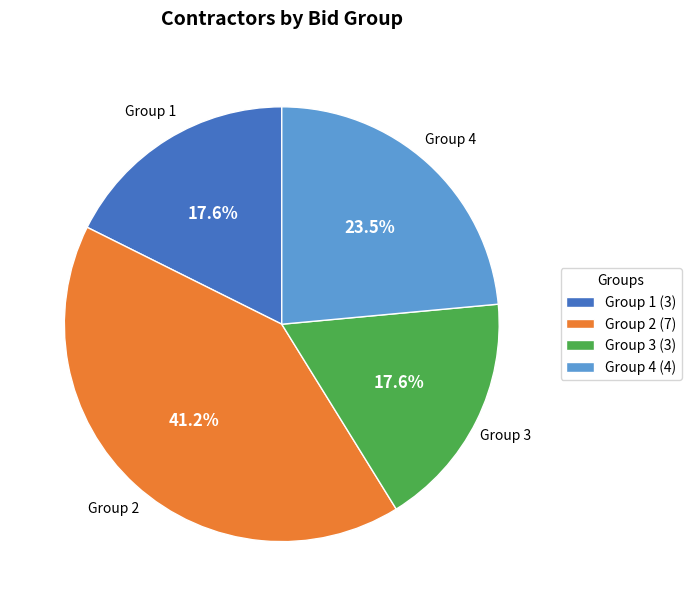

How much of the chart is everything except Group 3 (3)?

82.4%